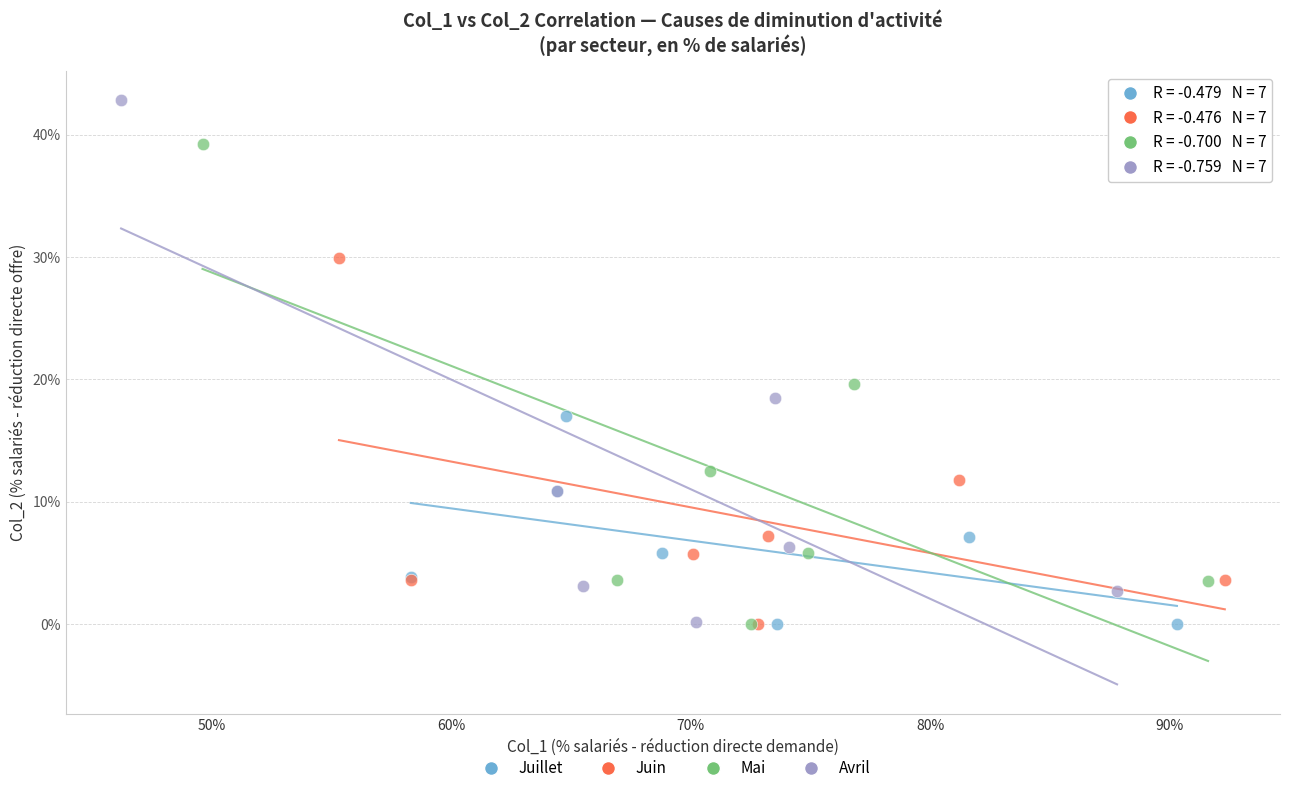

Which series has the widest spread of Y values?

Avril